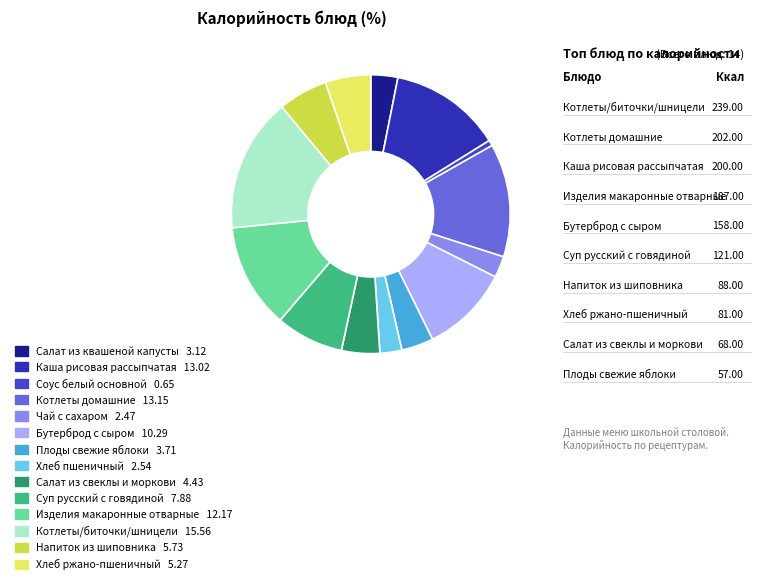

What is the change in value from Бутерброд с сыром to Изделия макаронные отварные?

+29